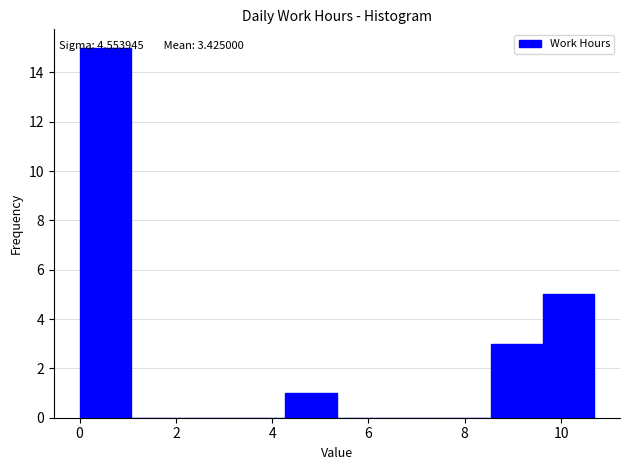

Which range on the x-axis has the tallest bar?

0.0 to 1.0